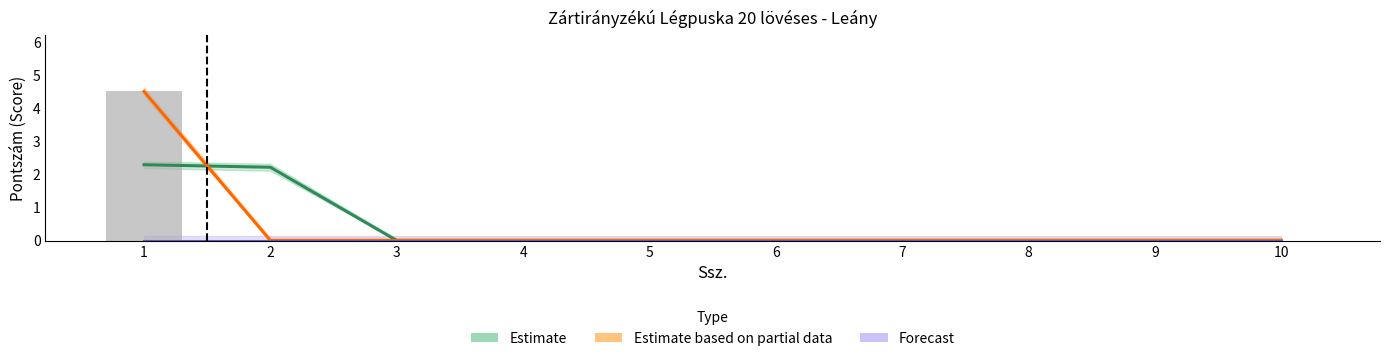

Where is Forecast nearest to the value 0?

1